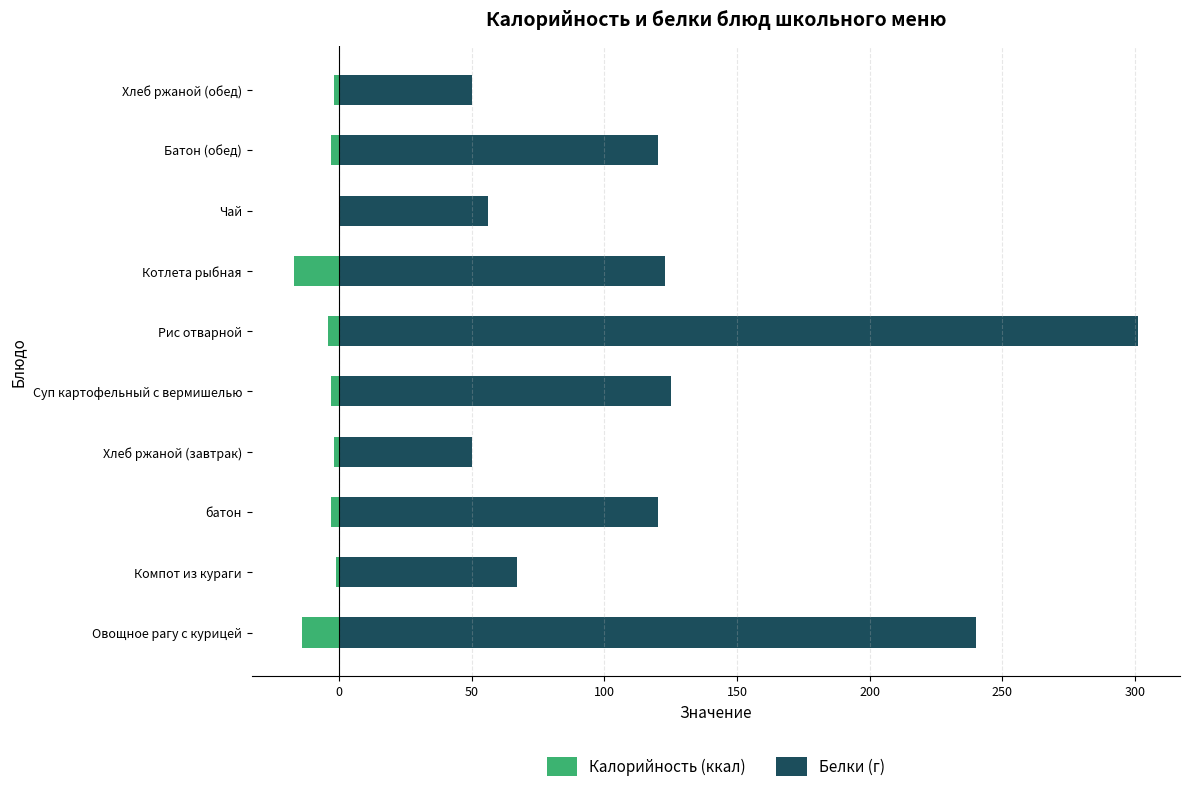

Reading left to right, transcribe all the data shown in this chart.

Калорийность (ккал): -14.0	-1.2	-3.0	-1.8	-3.0	-4.0	-17.0	-0.2	-3.0	-1.8
Белки (г): 240.0	67.0	120.0	50.0	125.0	301.0	123.0	56.0	120.0	50.0